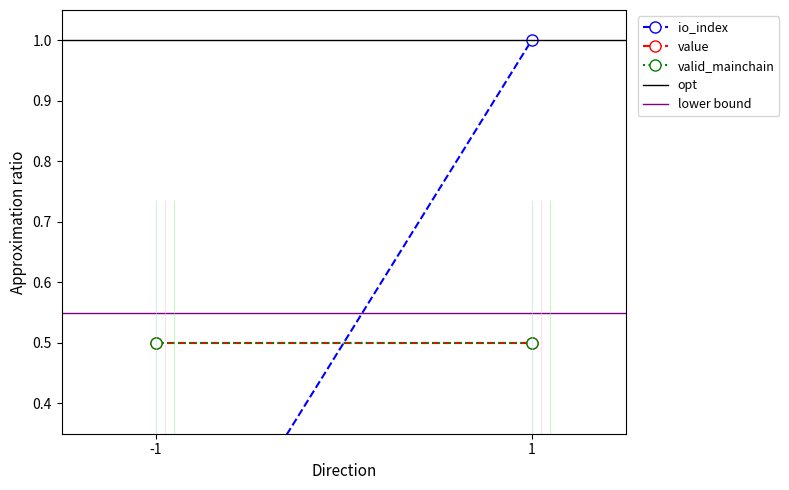

What is the average value of the opt series?

1.0